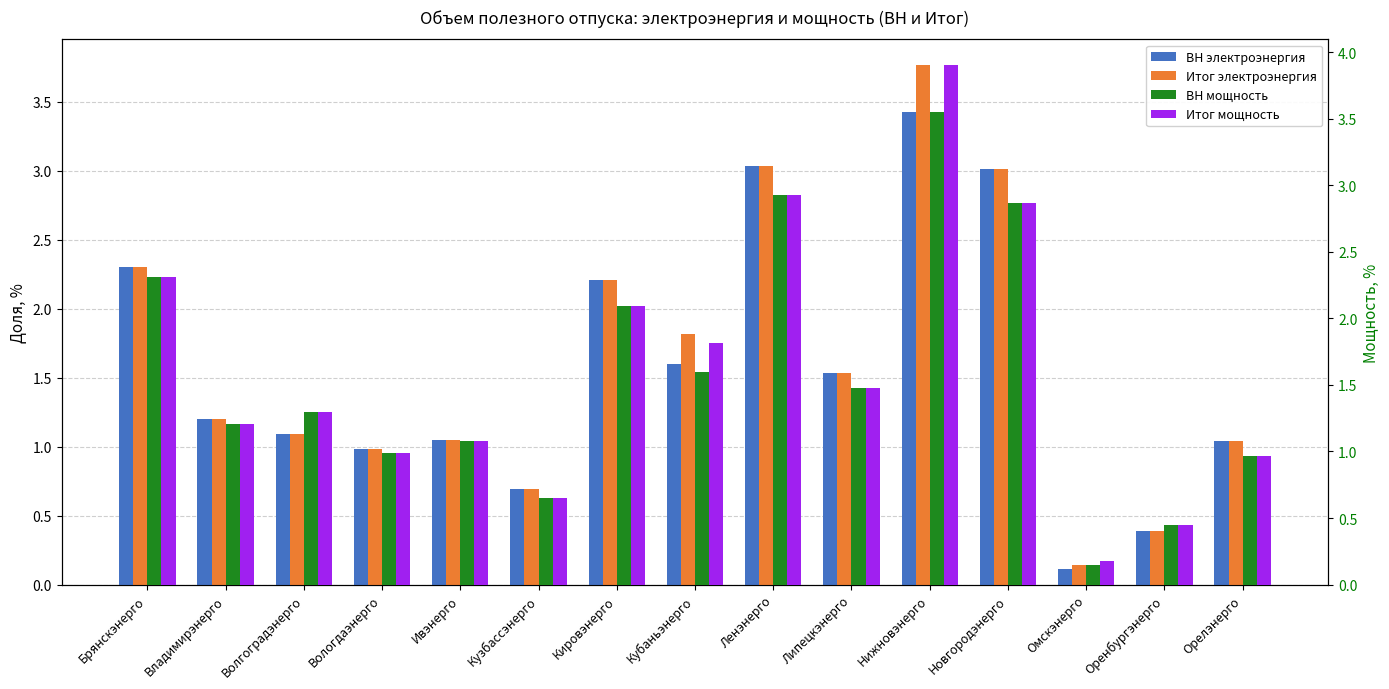

Is the value of Итог мощность at Кубаньэнерго greater than the value of Итог электроэнергия at Омскэнерго?

Yes